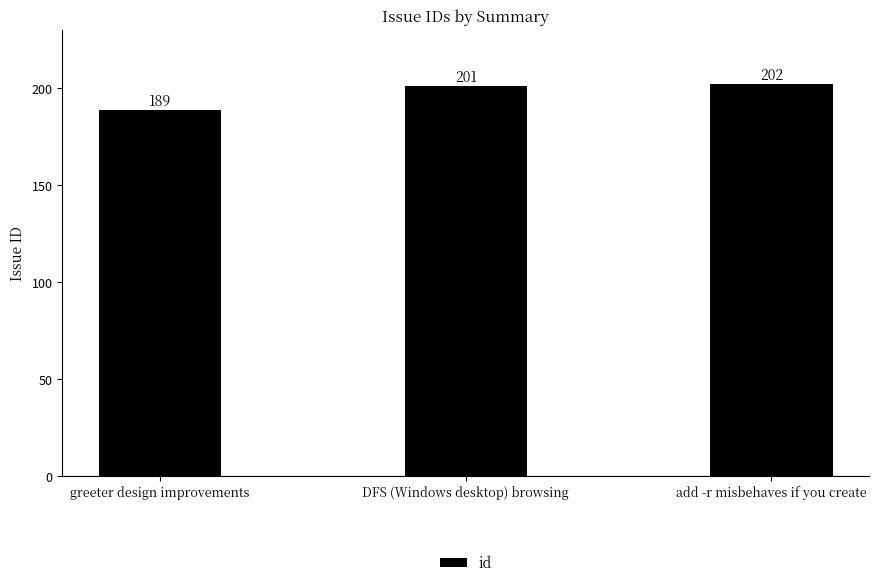

Are the bars grouped side by side (vs. stacked)?

No